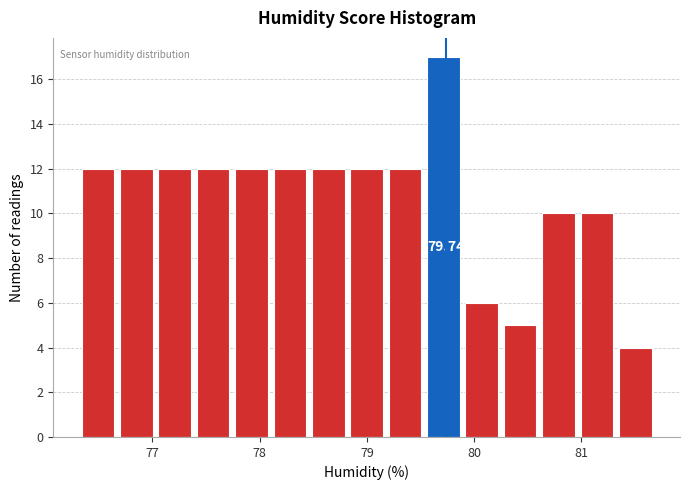

Read against the x-axis, roughly where is the centre of the tallest bar?

79.7